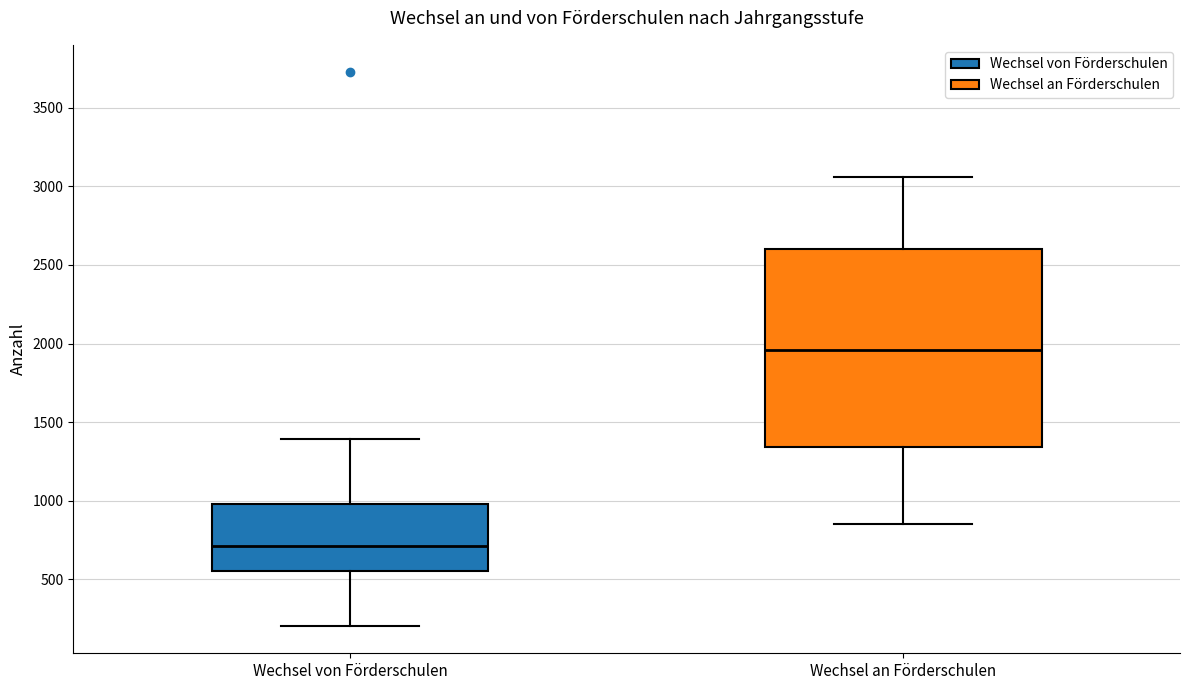

Reading left to right, read every box against the y-axis: the position of its median line, the range the box covers, and the ends of its whiskers. The values are not printed on the chart, so give them approximately, as read against the axis.

Wechsel von Förderschulen: median 700, box 550 to 1000, whiskers 200 to 1400
Wechsel an Förderschulen: median 1950, box 1350 to 2600, whiskers 850 to 3050